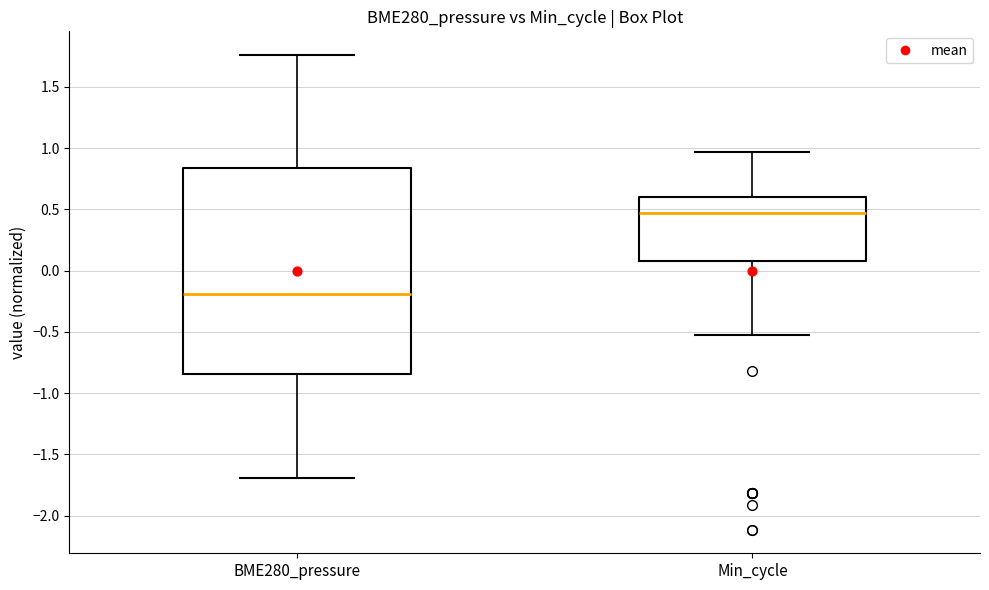

Which box has the lowest median line?

BME280_pressure